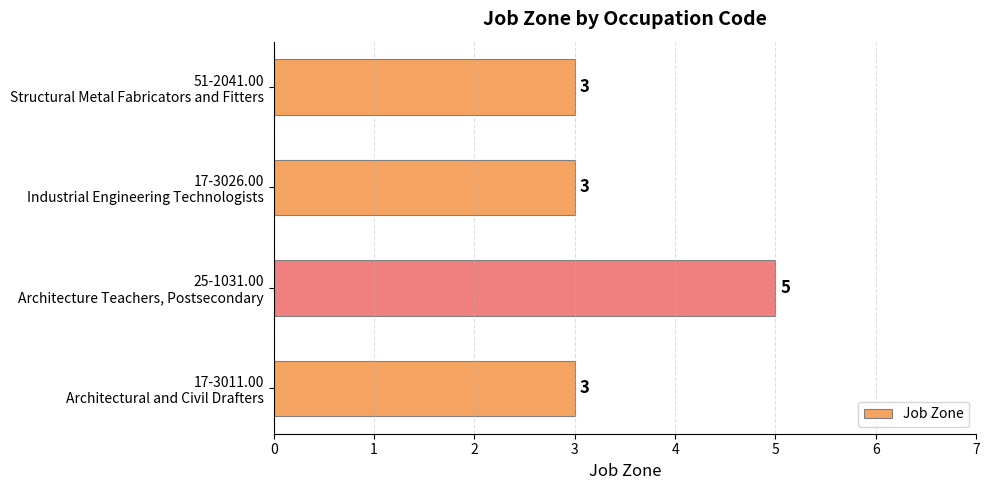

What is the sum of all values?

14